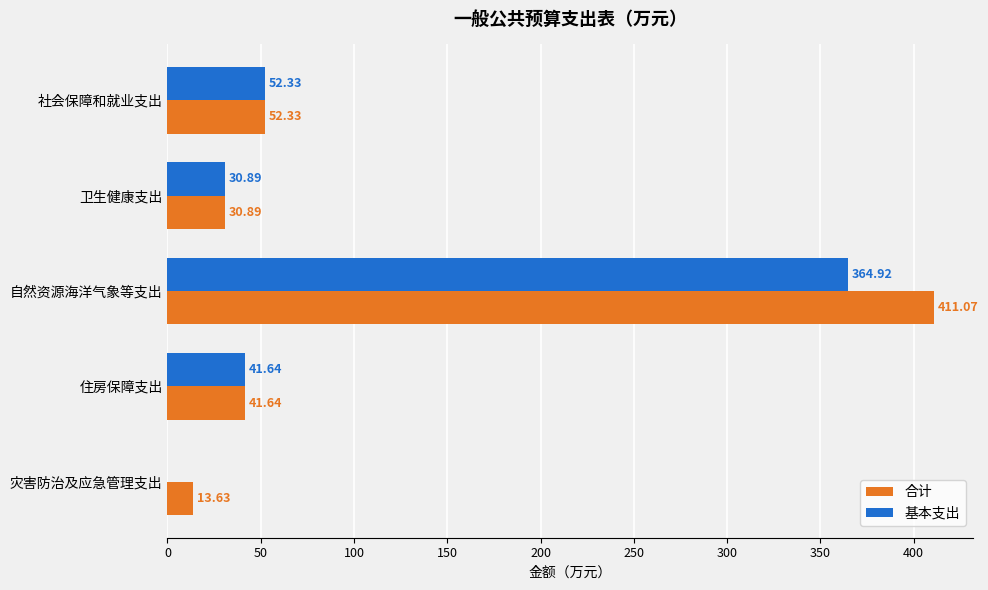

At which label is 基本支出 closest to 182?

社会保障和就业支出